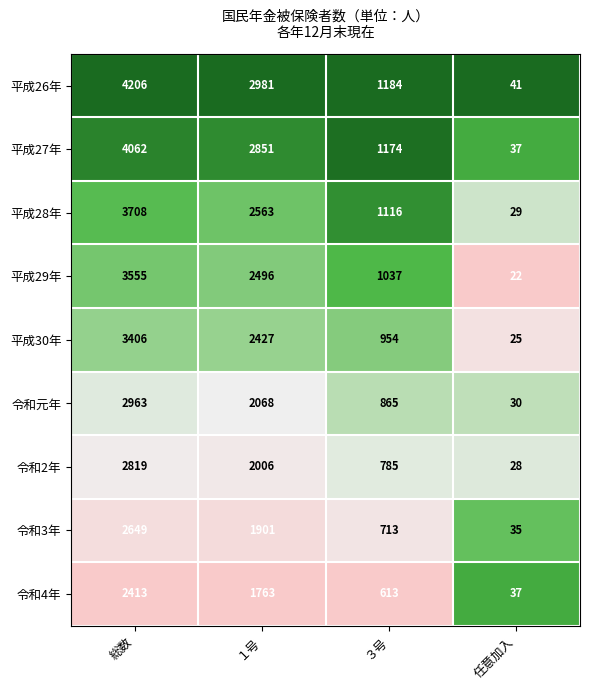

List the series in order of their peak value, lowest first.

令和4年, 令和3年, 令和2年, 令和元年, 平成30年, 平成29年, 平成28年, 平成27年, 平成26年